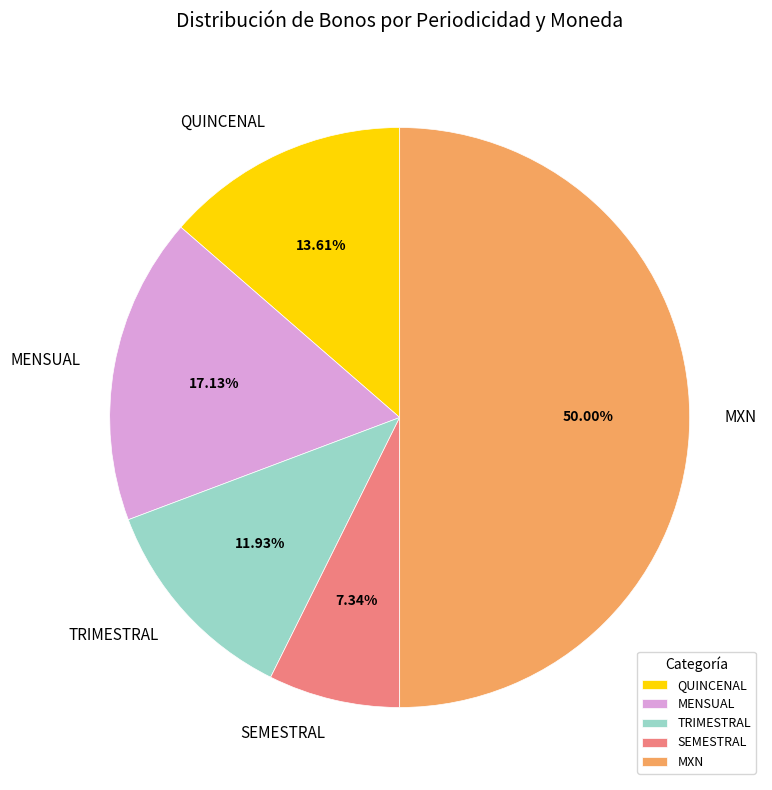

Which category has the biggest portion of the pie?

MXN